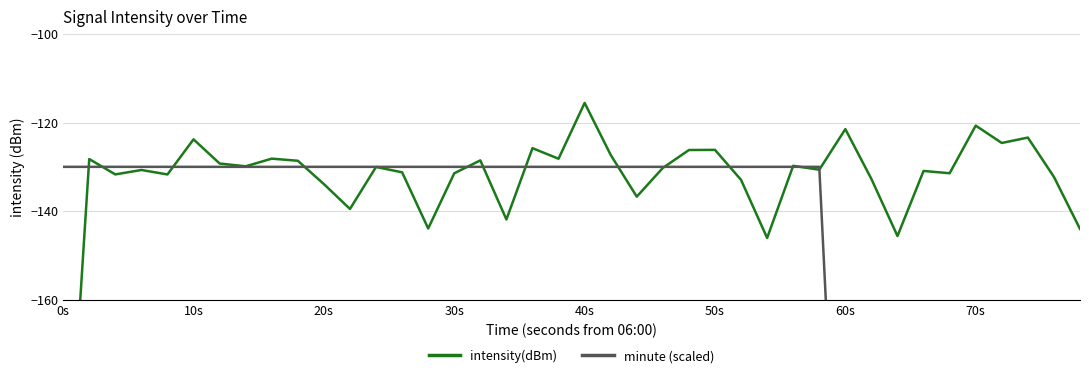

What is the approximate value of minute (scaled) at 20s?

-130.0